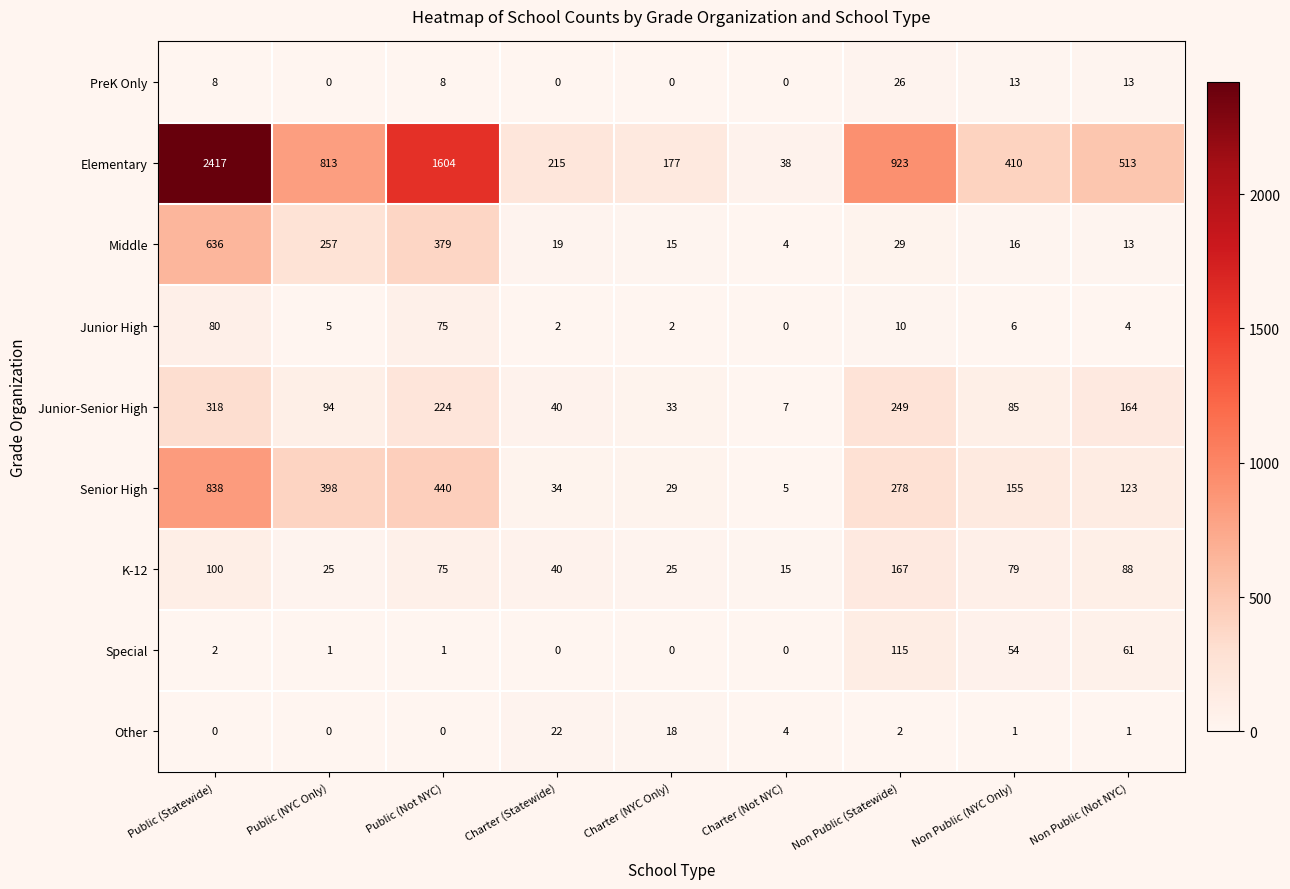

Which category has the highest value across all series?

Public (Statewide)